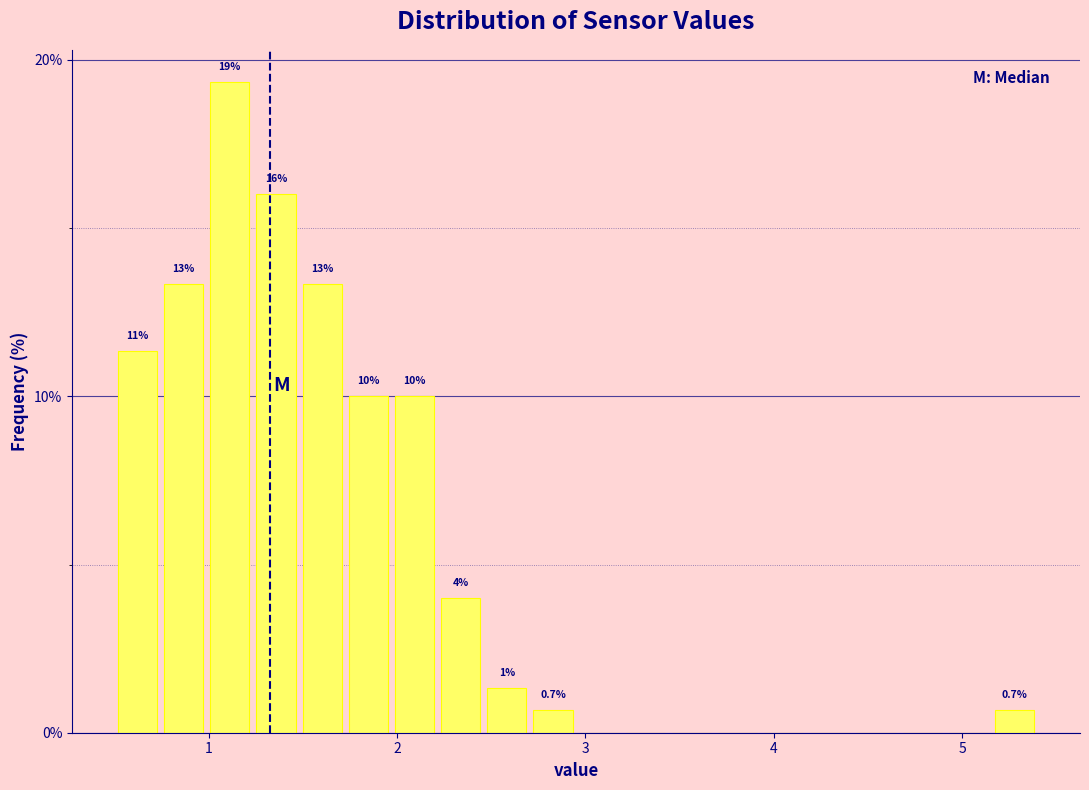

Around what value on the x-axis is the tallest bar? Give the approximate position of its centre, as read against the axis.

1.1